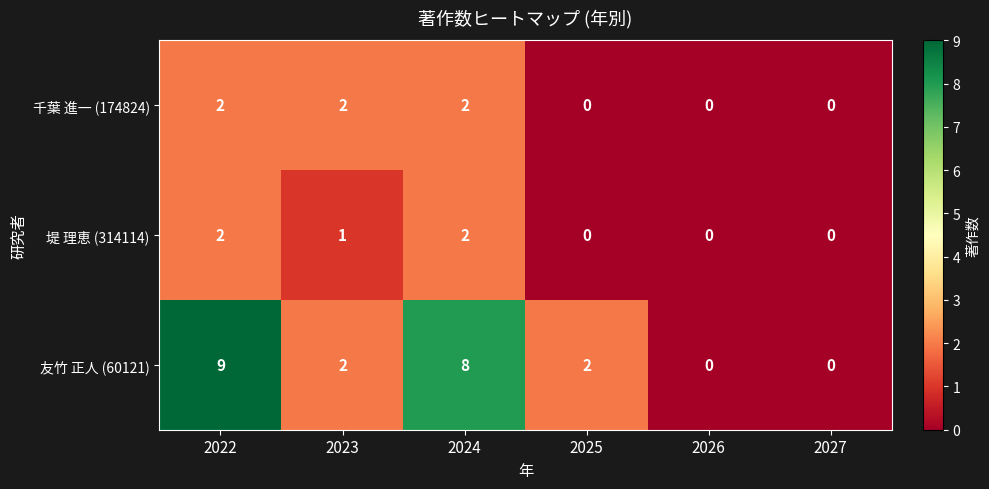

Is it true that 千葉 進一 (174824) equals -1 at 2026?

False